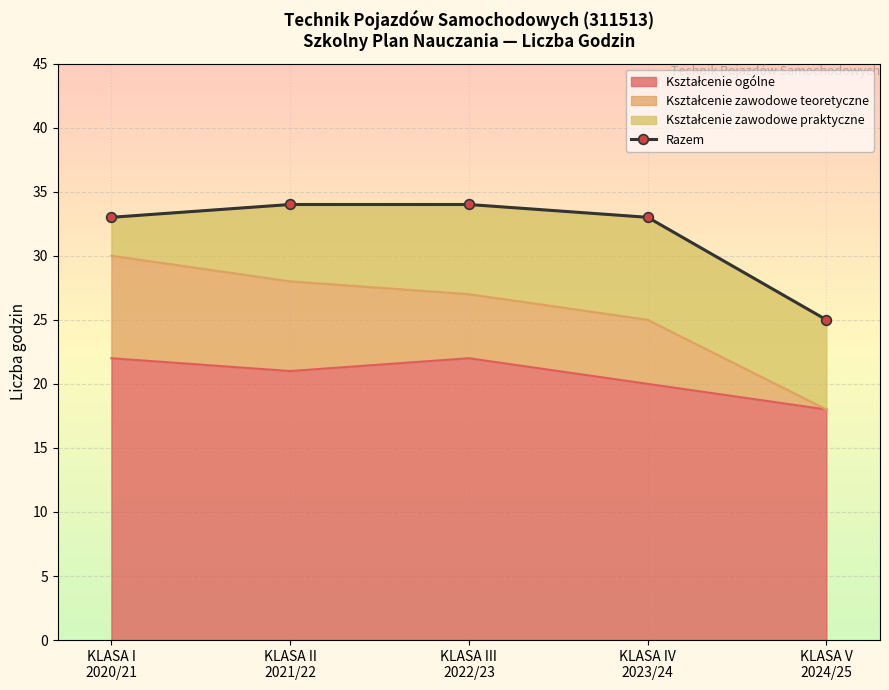

Reading right to left, list all the values displayed in this chart.

25	33	34	34	33